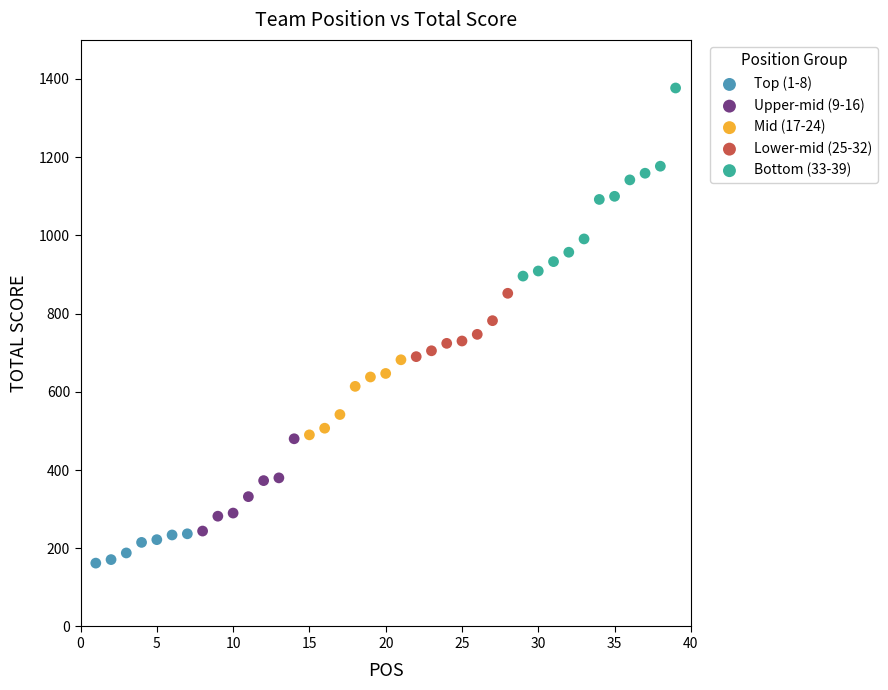

Which series reaches the minimum Y coordinate?

Top (1-8)